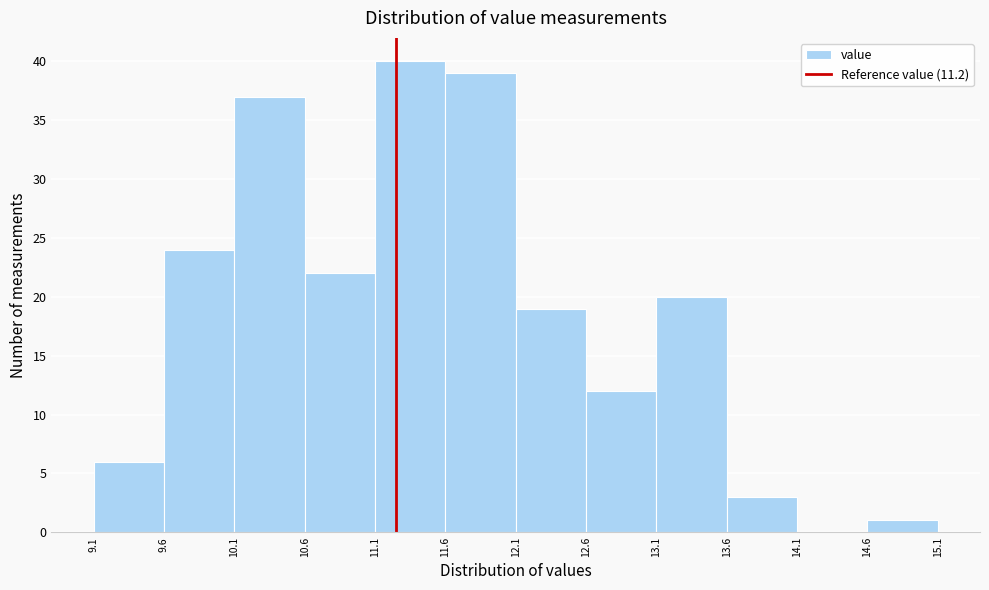

Reading left to right, transcribe this chart: for each bar, give the range it covers on the x-axis and its height. The values are not printed on the chart, so give them approximately, as read against the axis.

9.1 to 9.6: 6
9.6 to 10.1: 24
10.1 to 10.6: 37
10.6 to 11.1: 22
11.1 to 11.6: 40
11.6 to 12.1: 39
12.1 to 12.6: 19
12.6 to 13.1: 12
13.1 to 13.6: 20
13.6 to 14.1: 3
14.1 to 14.6: 0
14.6 to 15.1: 1